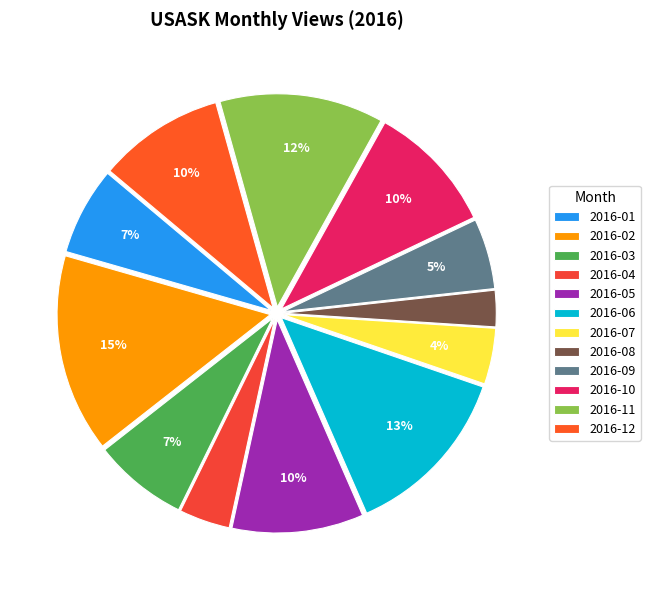

Combined, what portion of the pie is 2016-10 and 2016-05?

19.8%